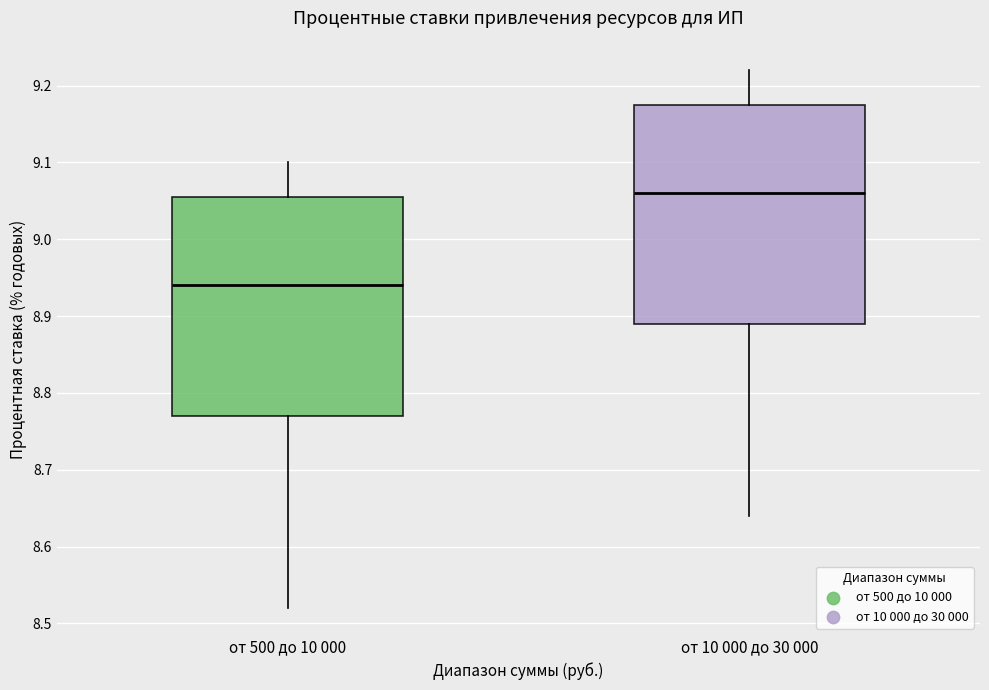

Where does the lower whisker of the box for от 10 000 до 30 000 end on the y-axis? The values are not printed on the chart, so give them approximately, as read against the axis.

8.64